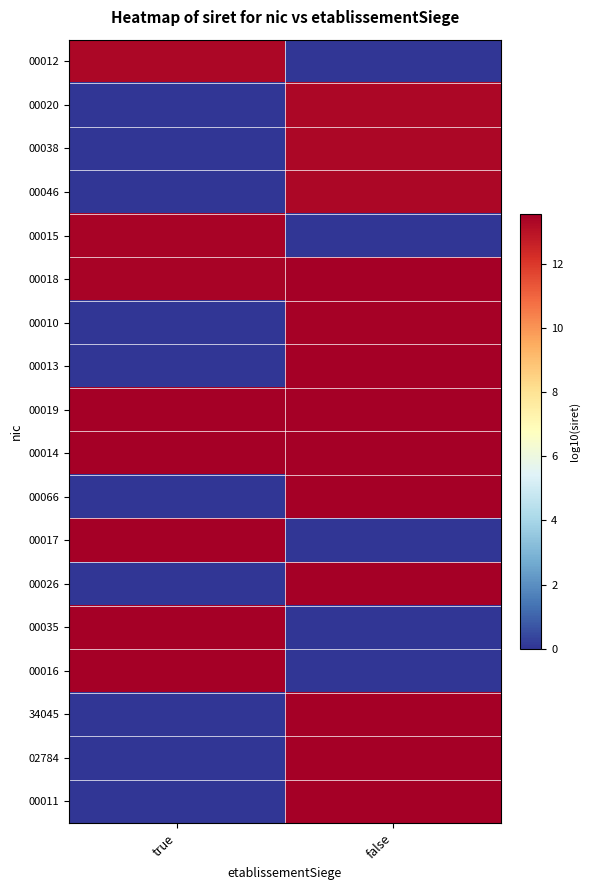

Reading left to right, list all the values displayed in this chart.

00012: true=13.3	false=0.0
00020: true=0.0	false=13.3
00038: true=0.0	false=13.3
00046: true=0.0	false=13.3
00015: true=13.4	false=0.0
00018: true=13.4	false=13.5
00010: true=0.0	false=13.5
00013: true=0.0	false=13.5
00019: true=13.5	false=13.5
00014: true=13.5	false=13.5
00066: true=0.0	false=13.5
00017: true=13.5	false=0.0
00026: true=0.0	false=13.5
00035: true=13.5	false=0.0
00016: true=13.5	false=0.0
34045: true=0.0	false=13.6
02784: true=0.0	false=13.6
00011: true=0.0	false=13.5